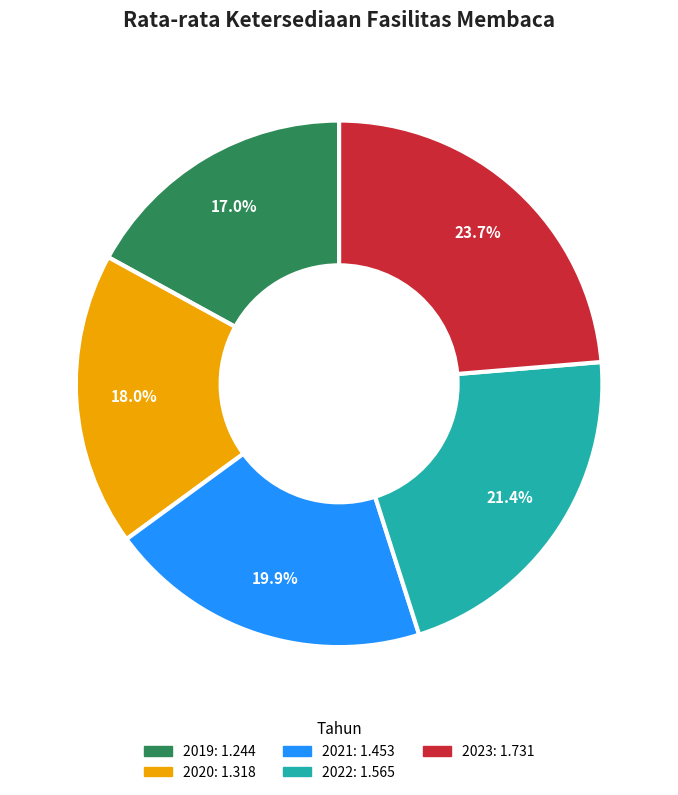

Which slice is the smallest?

2019